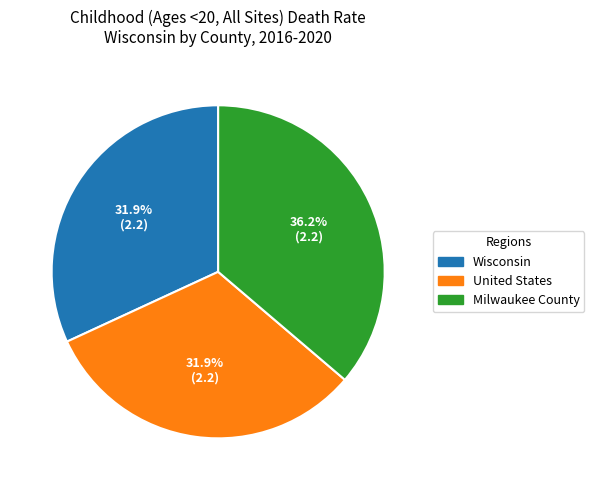

What is the ratio of the value at Milwaukee County to the value at Wisconsin?

1.1